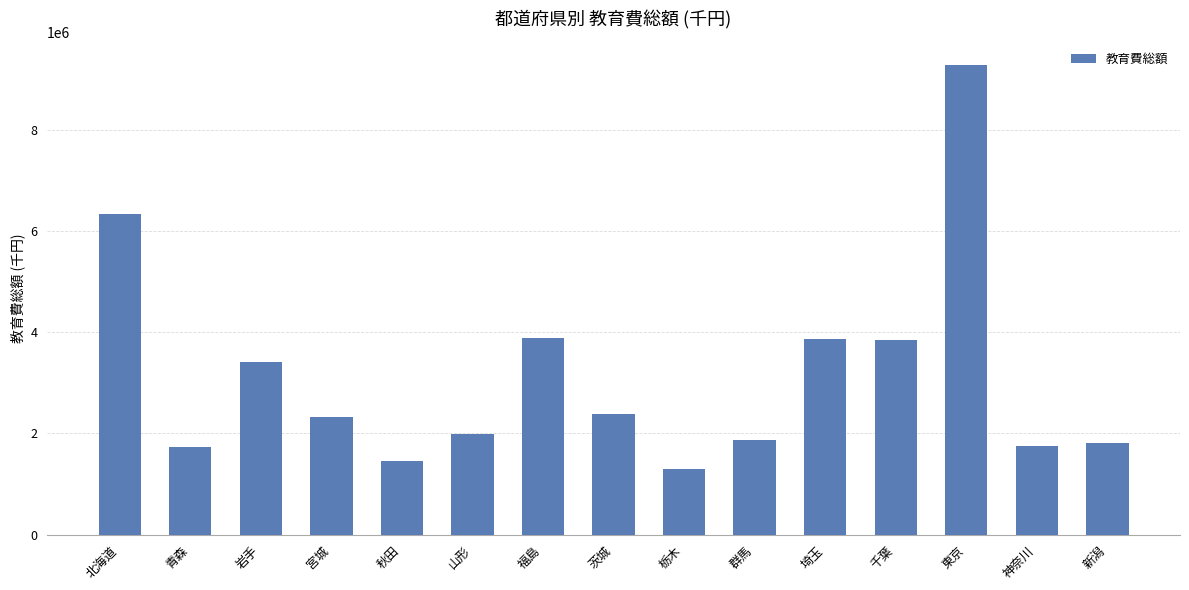

The chart shows a value of 691443 at 神奈川. True or false?

False